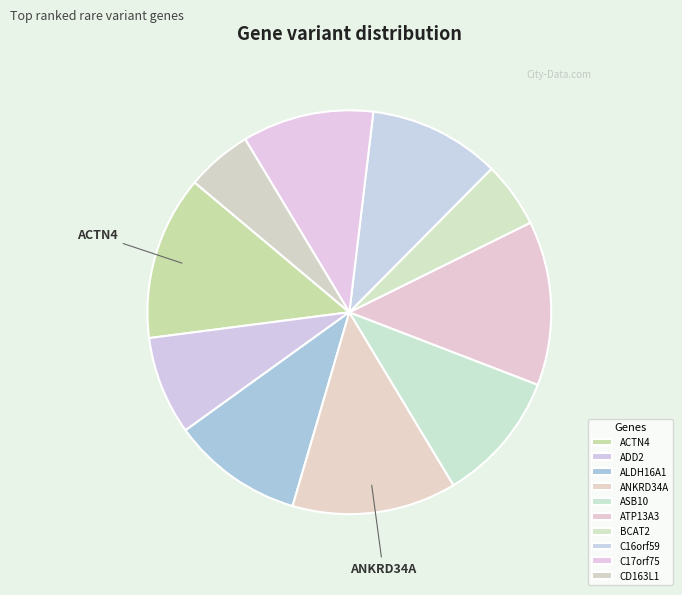

Is there any slice that represents more than half of the pie?

No